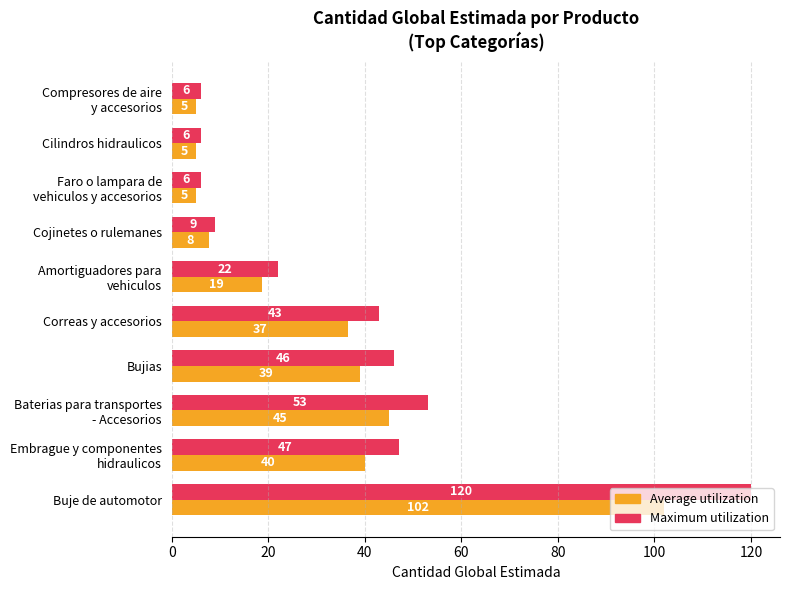

The value of Average utilization at Bujias is 57.9. True or false?

False